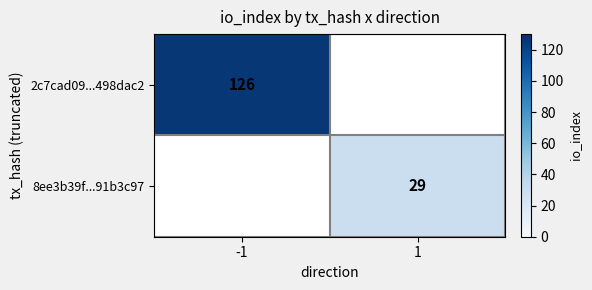

The 2c7cad09...498dac2 series shows 126 at -1. True or false?

True